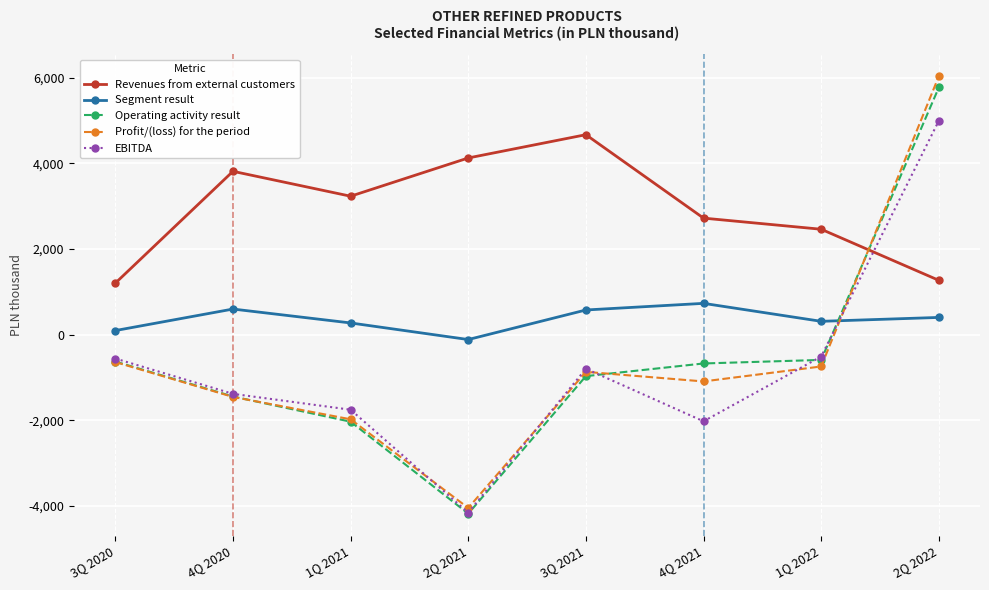

How many values in the Operating activity result series are below -675?

4